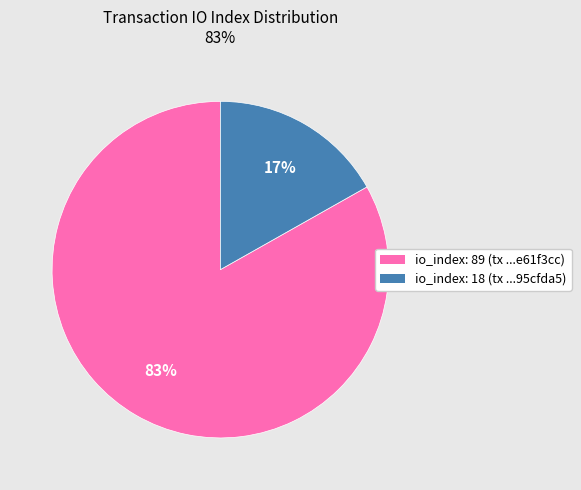

Do io_index: 18 and io_index: 89 together represent more than half of the pie?

Yes